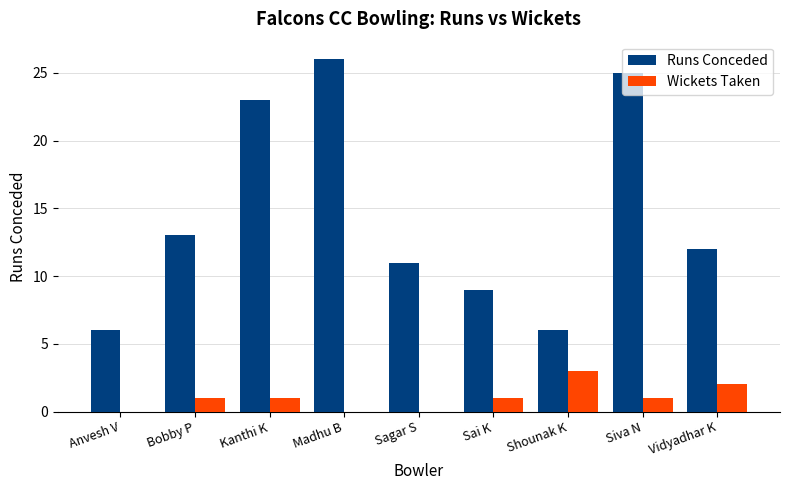

What is the total value across all series at Bobby P?

14